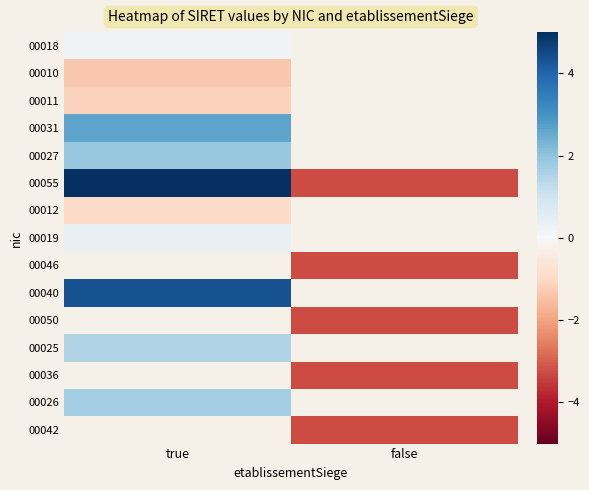

At how many categories does at least one series exceed 1?

1